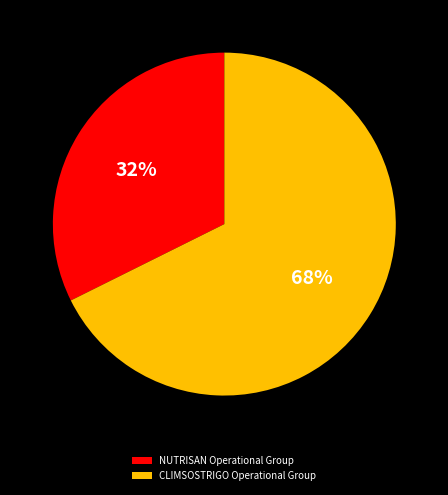

Which slice is the smallest?

NUTRISAN Operational Group